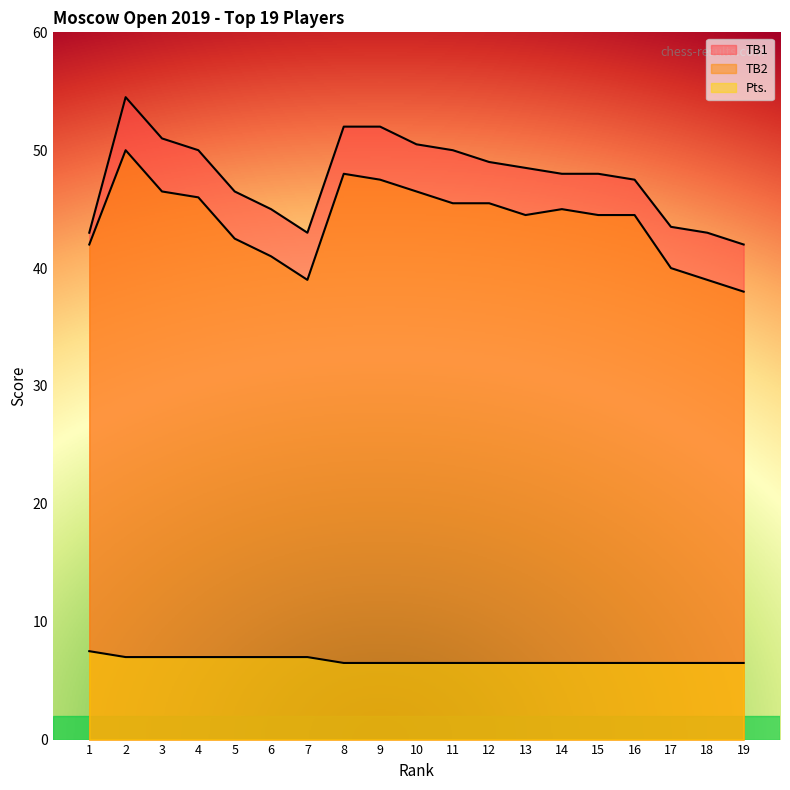

What is the difference between the highest and lowest values at 6?

38.0